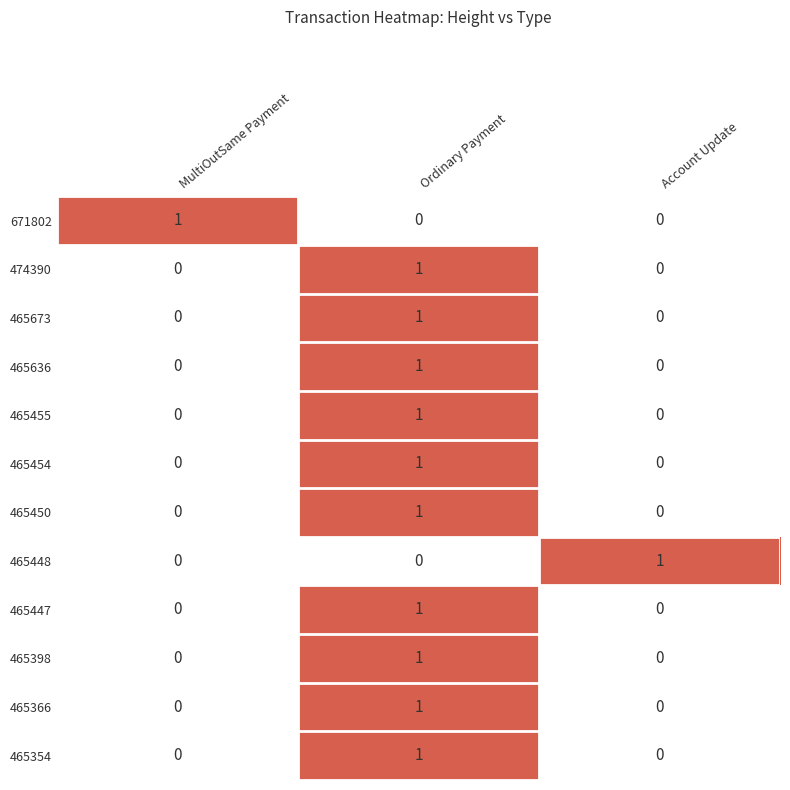

True or false: 465450 has a value of 1 at Ordinary Payment.

True